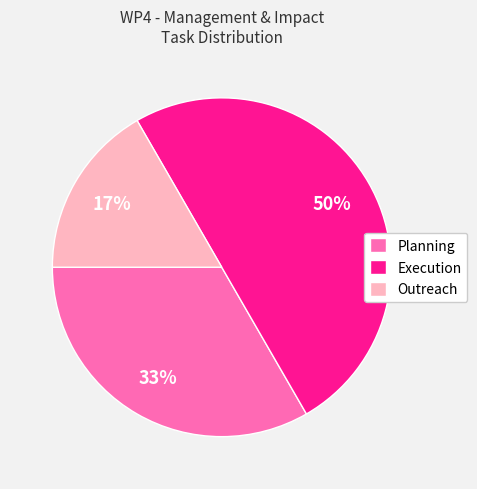

Is it true that Outreach is 17% of the pie?

True